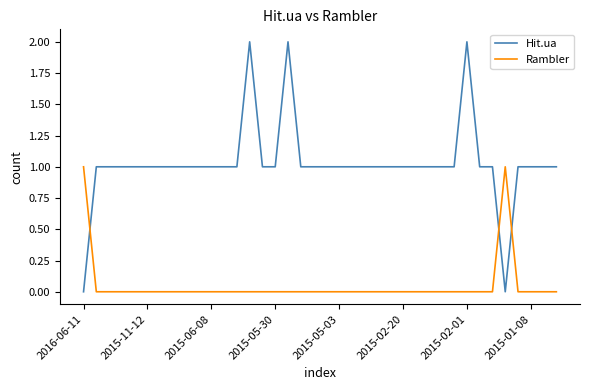

Which series has the largest total across all categories?

Hit.ua